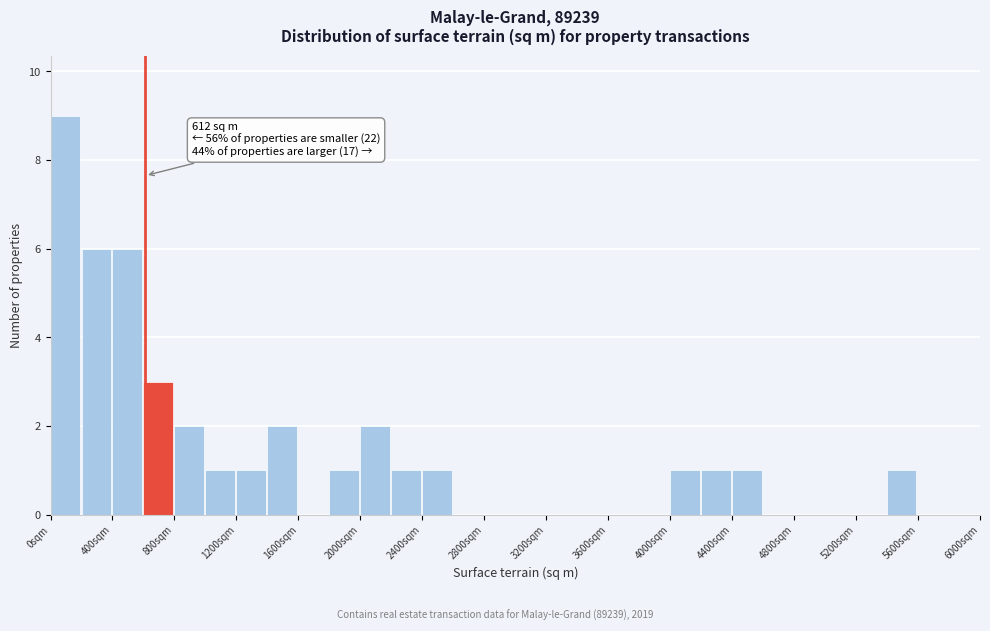

Over which range of the x-axis is the bar tallest?

0 to 200